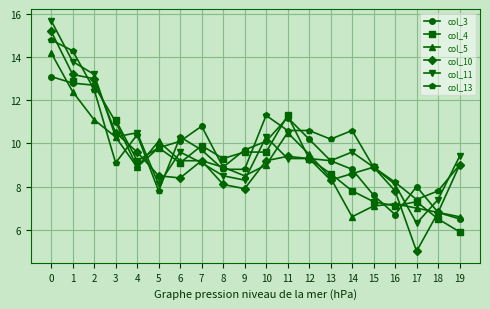

How many times do col_11 and col_13 cross each other?

4